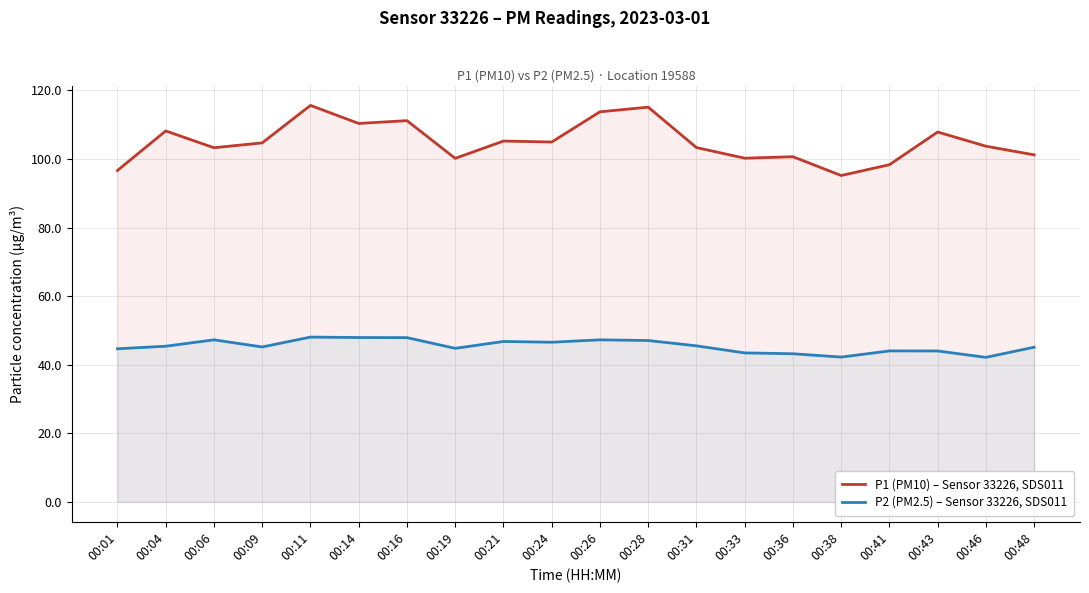

Reading left to right, what are all the values shown in this chart?

P1 (PM10) – Sensor 33226, SDS011: 96.7	108.2	103.3	104.7	115.7	110.4	111.2	100.2	105.2	105.0	113.8	115.1	103.3	100.2	100.7	95.2	98.3	107.9	103.8	101.2
P2 (PM2.5) – Sensor 33226, SDS011: 44.7	45.4	47.3	45.2	48.1	48.0	47.9	44.8	46.8	46.6	47.3	47.1	45.5	43.5	43.2	42.2	44.0	44.0	42.2	45.1